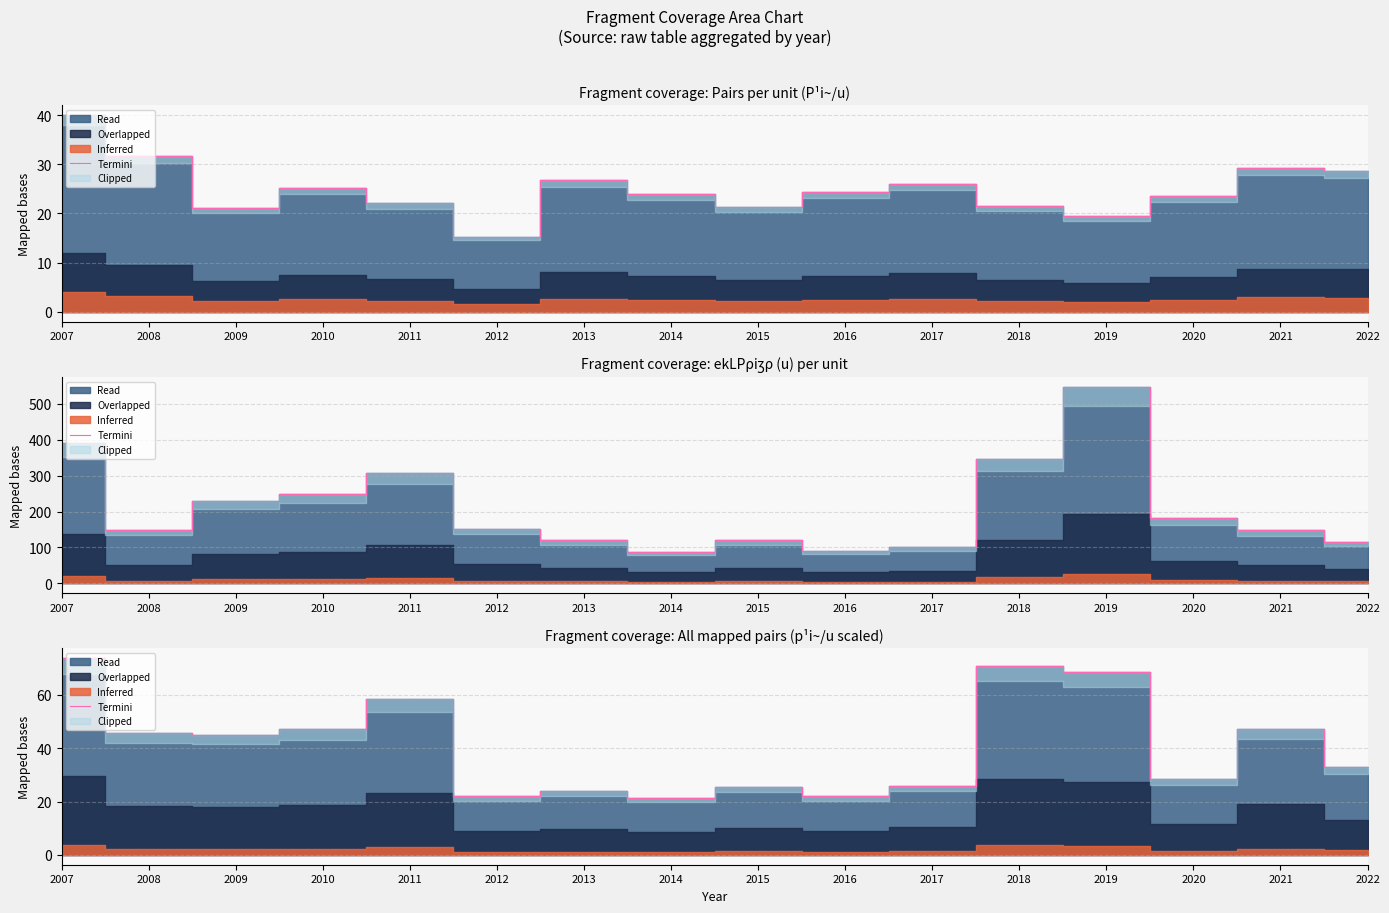

How many points are higher than both their immediate neighbors (excluding endpoints)?

5